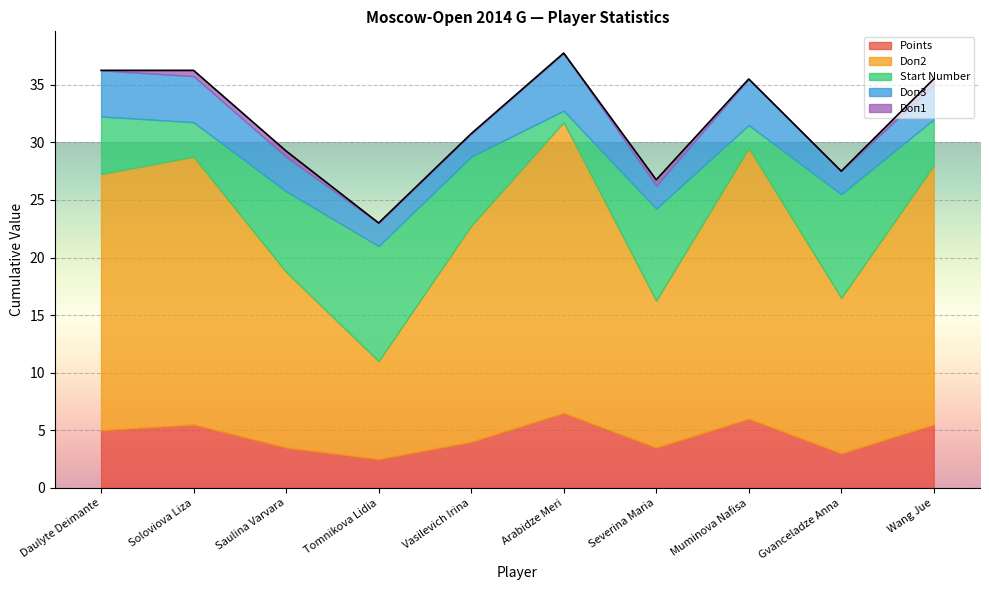

True or false: Doп2 has a value of 27.0 at Saulina Varvara.

False